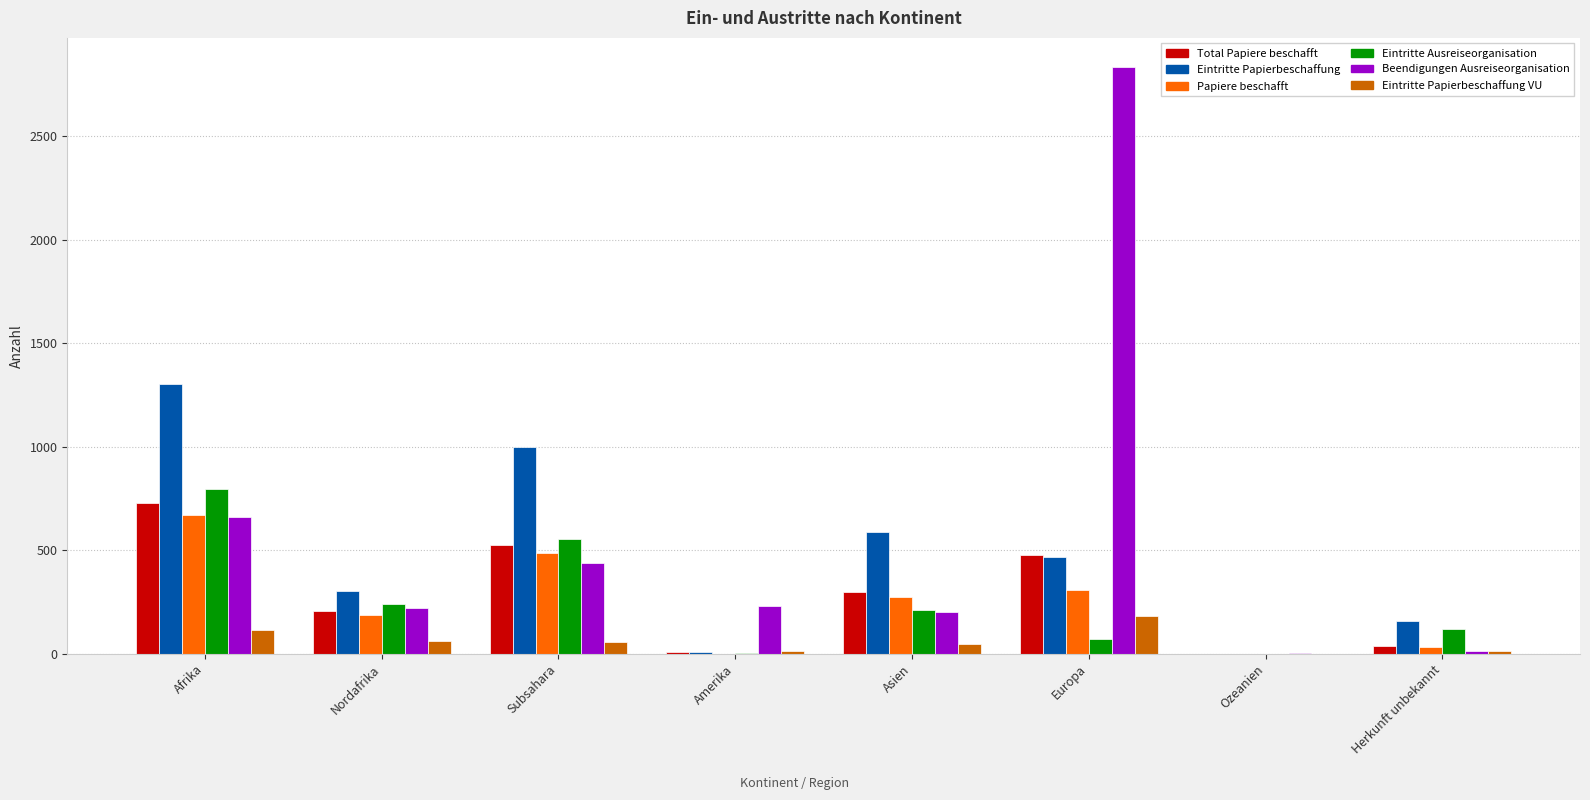

Count the Eintritte Papierbeschaffung values in the range 156 to 1000.

5